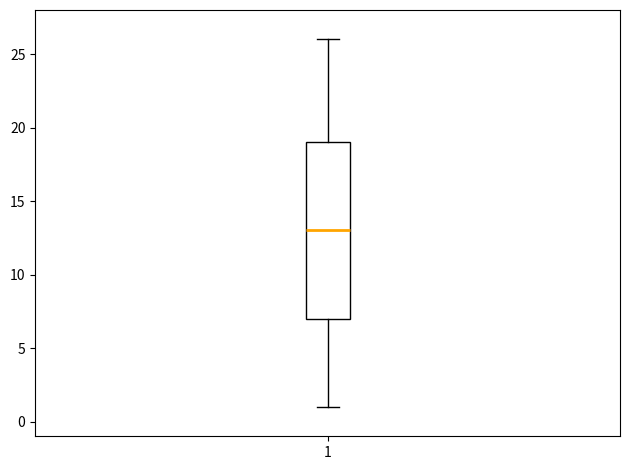

Where is the lower edge of the box at x = 1 on the y-axis? The values are not printed on the chart, so give them approximately, as read against the axis.

7